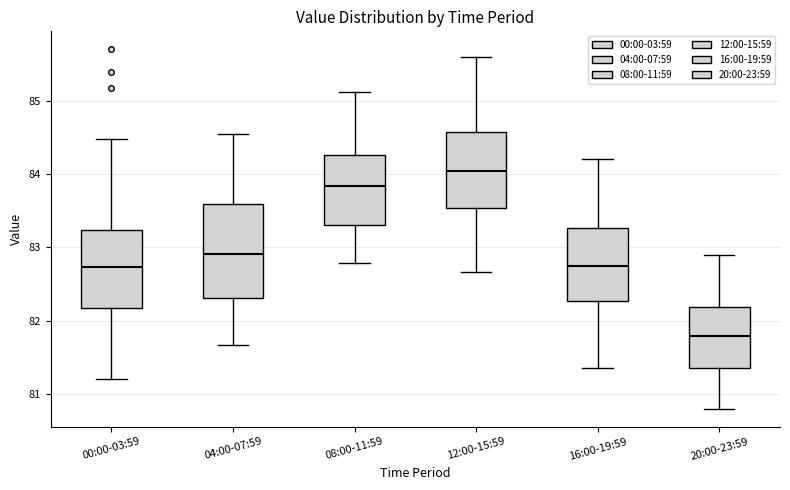

Where does the median line of the box for 20:00-23:59 sit on the y-axis? The values are not printed on the chart, so give them approximately, as read against the axis.

81.8